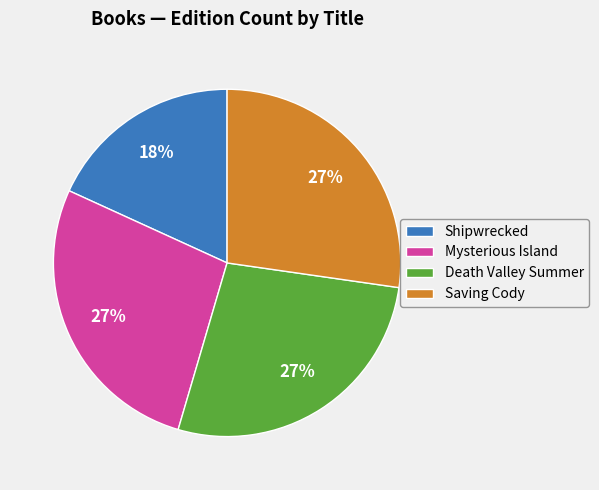

To the nearest percent, what is the difference between the largest and smallest slice percentages?

9%